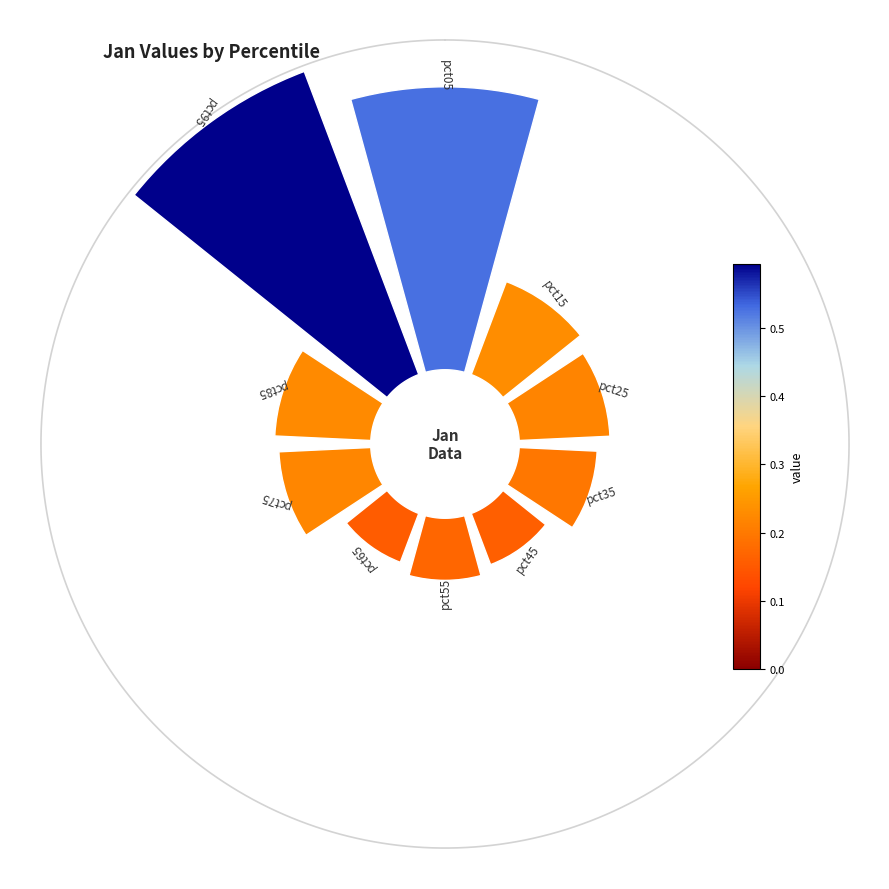

How many slices are in this pie chart?

10